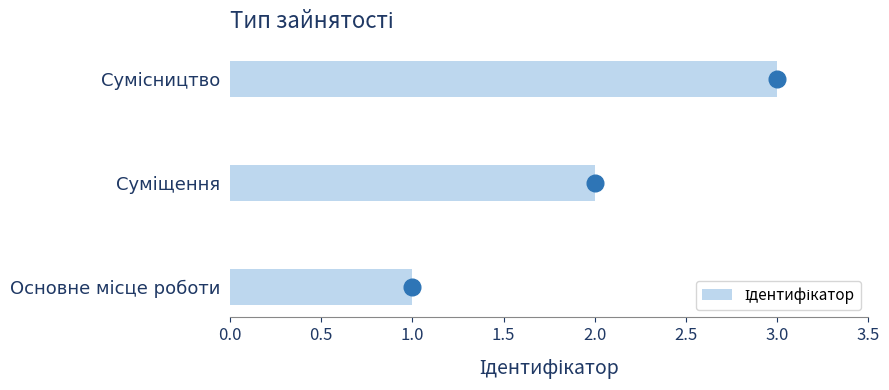

Which category has the highest value across all series?

Сумісництво